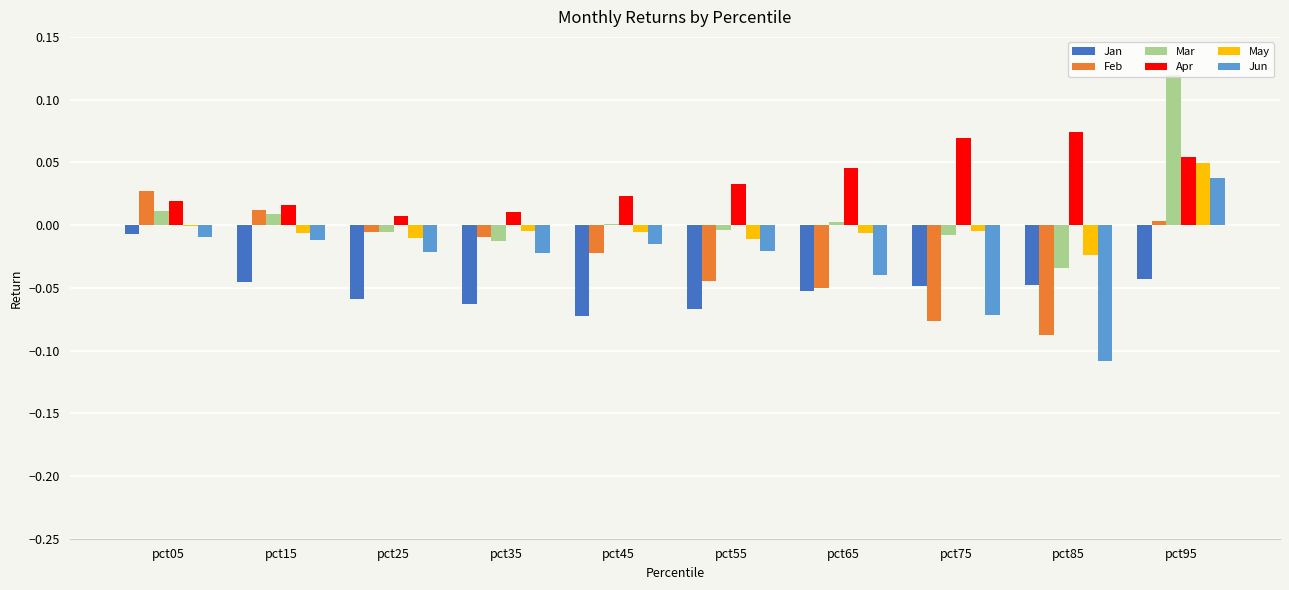

Is the value of Jun at pct65 greater than the value of May at pct95?

No